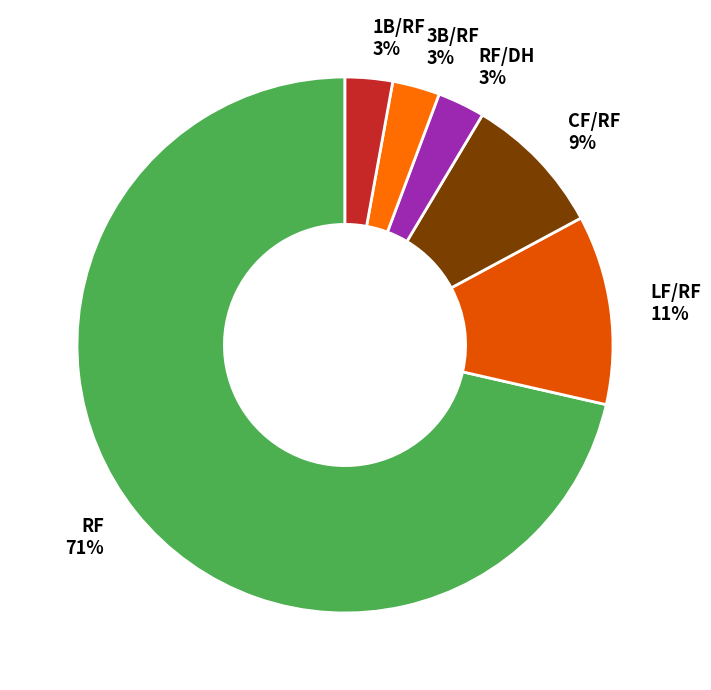

Is the sum of 3B/RF and 1B/RF greater than half?

No